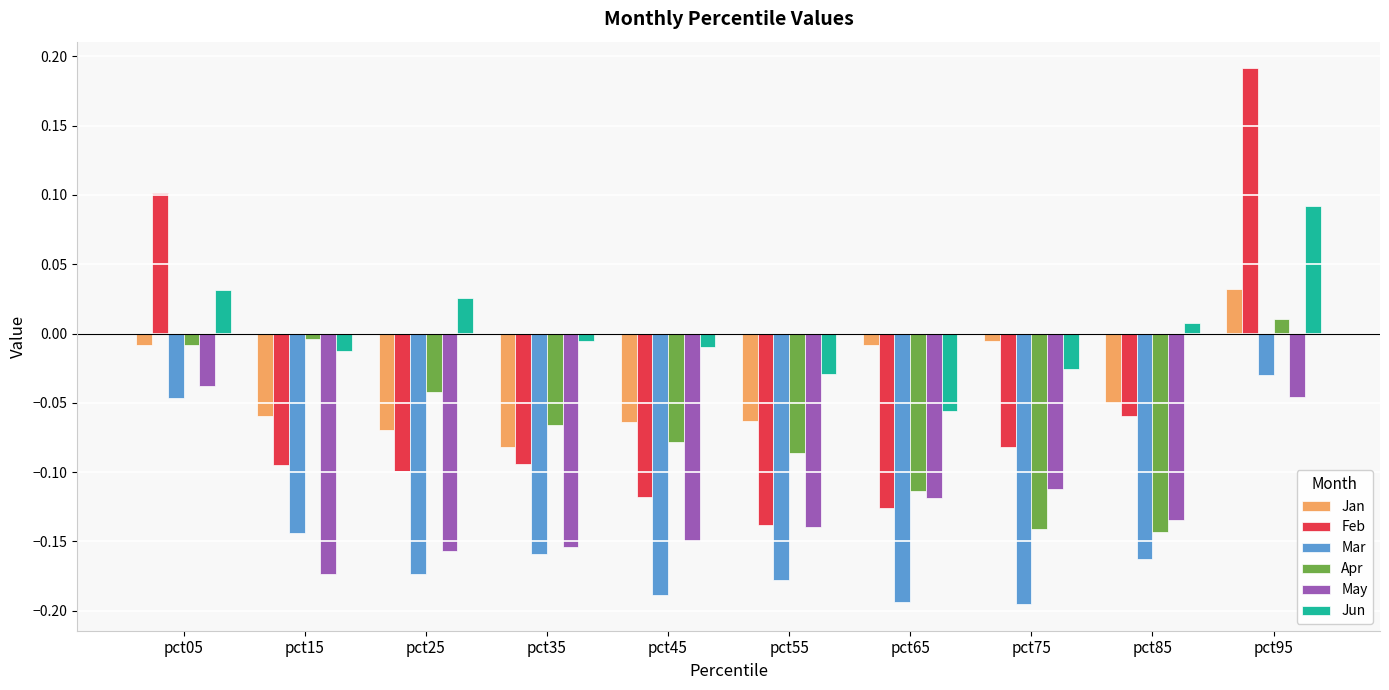

How many positive values does the Jun series have?

4